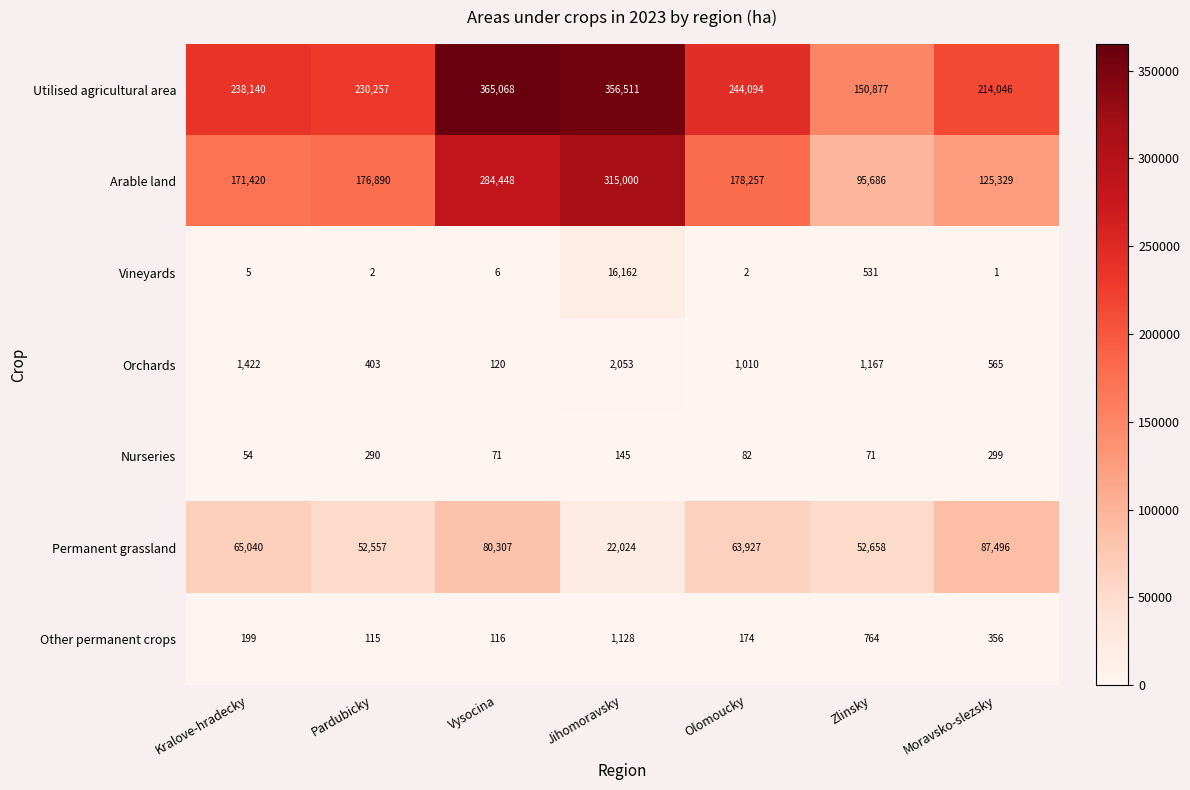

At which category is the sum across all series the highest?

Vysocina